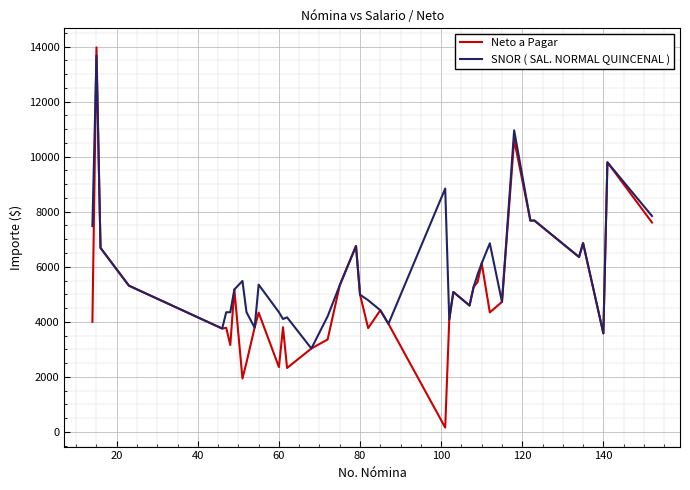

What is the minimum value for SNOR ( SAL. NORMAL QUINCENAL )?

3032